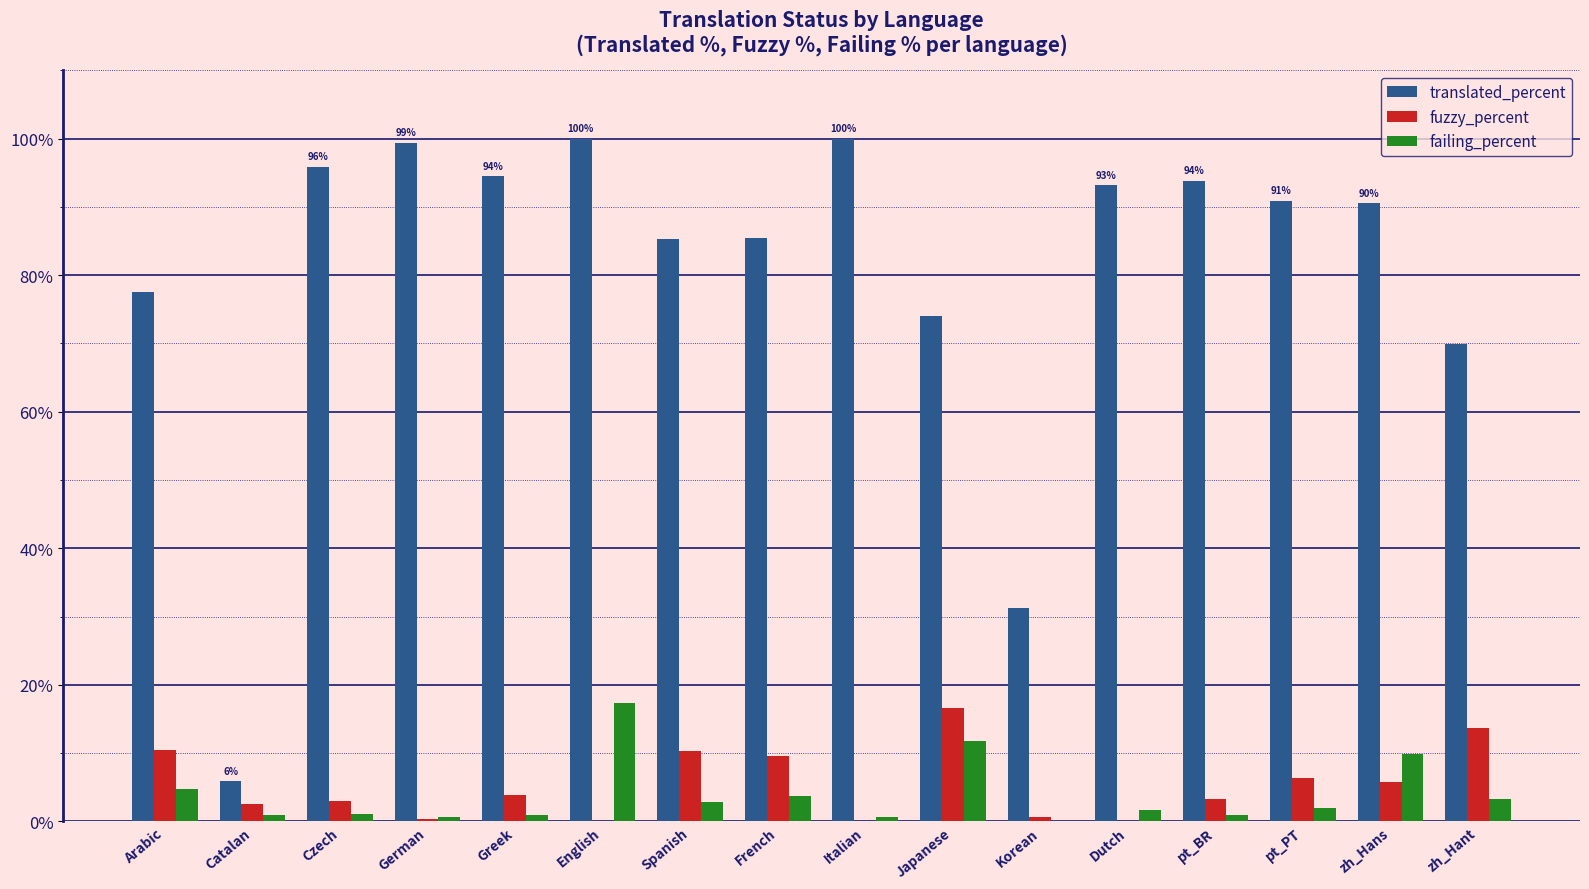

Count the number of data series in this chart.

3